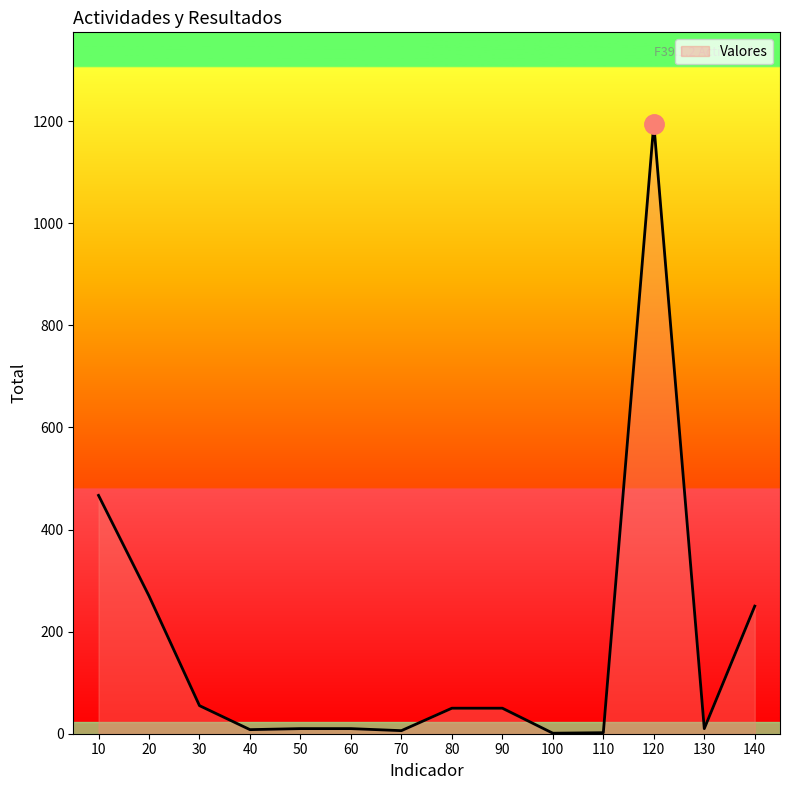

What is the difference between the values at 80 and 40?

42